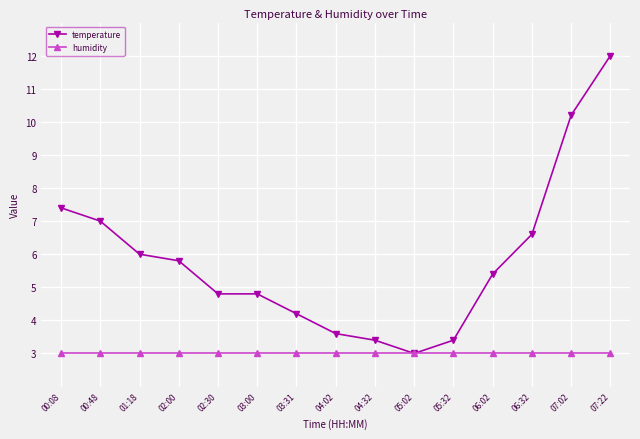

Is this an area chart (filled region under the line)?

No